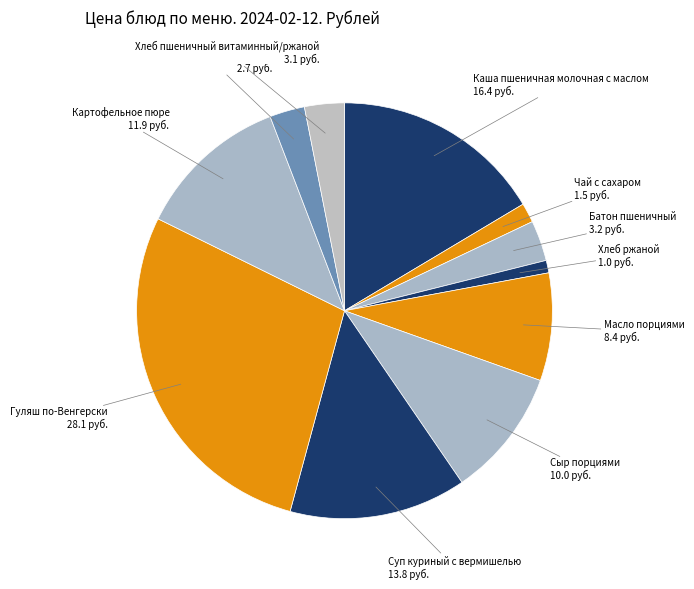

Count the number of slices in the pie.

11